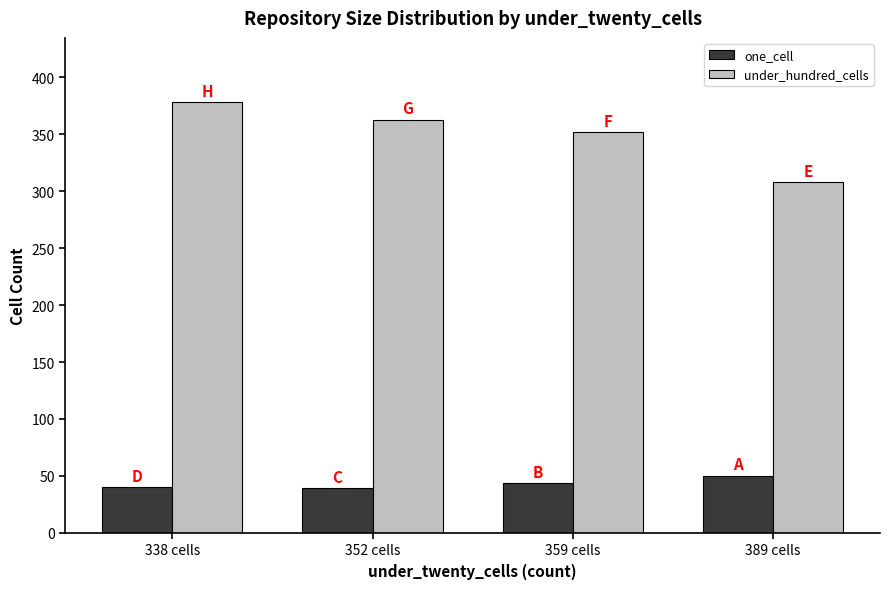

What is the label of the 1st bar from the left?

338 cells